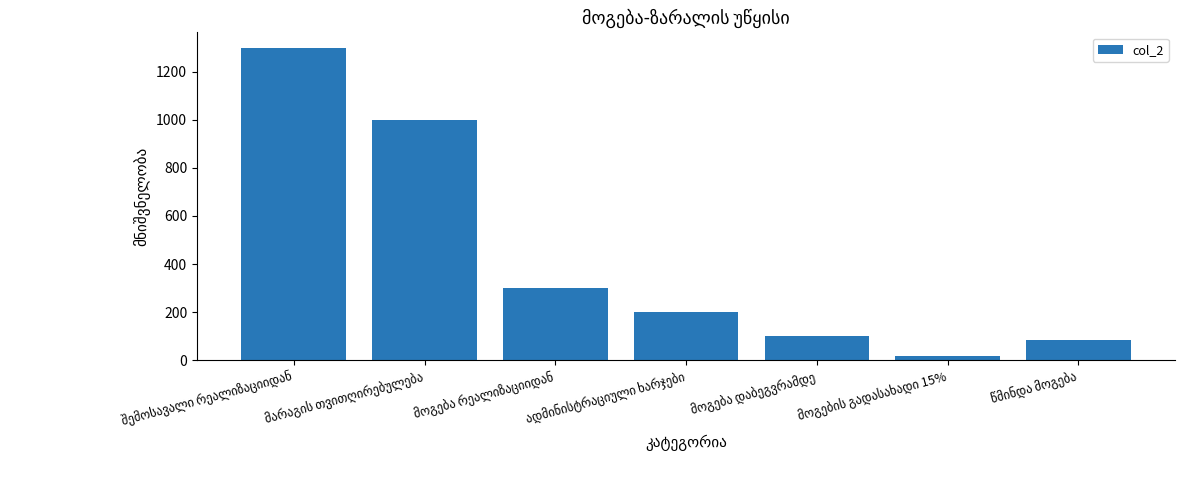

What is the value of the 1st bar from the left?

1300